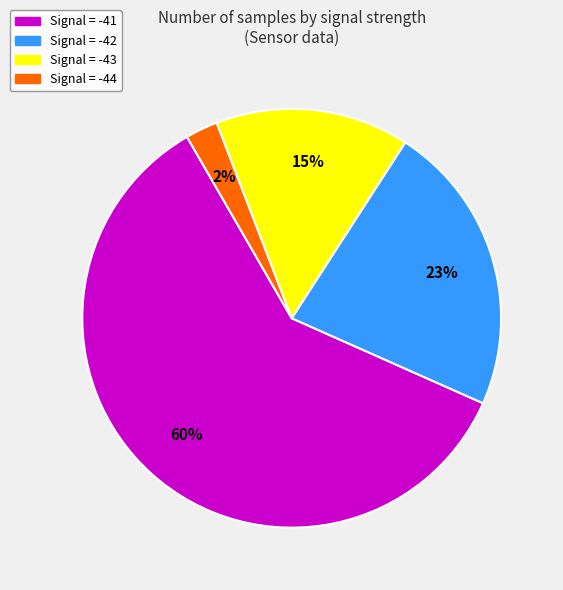

Is there any slice that represents more than half of the pie?

Yes